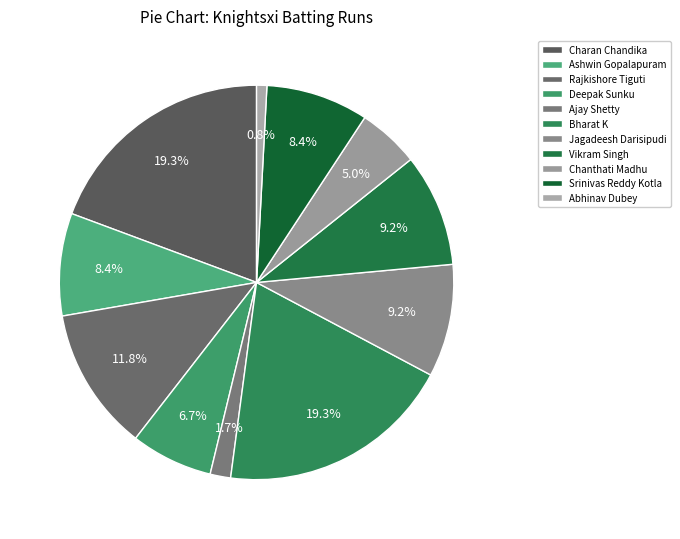

What percentage is NOT represented by Ashwin Gopalapuram?

91.6%